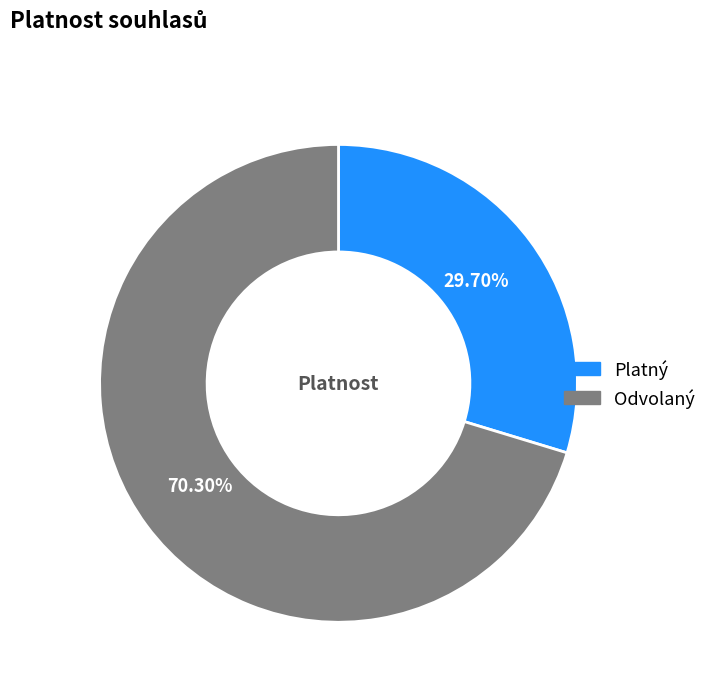

What is the ratio of the value at Odvolaný to the value at Platný?

2.4